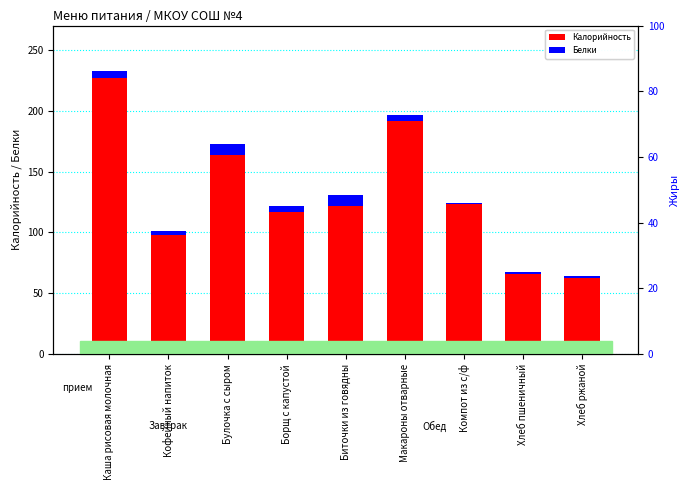

Which series has the largest range (max minus min)?

Калорийность